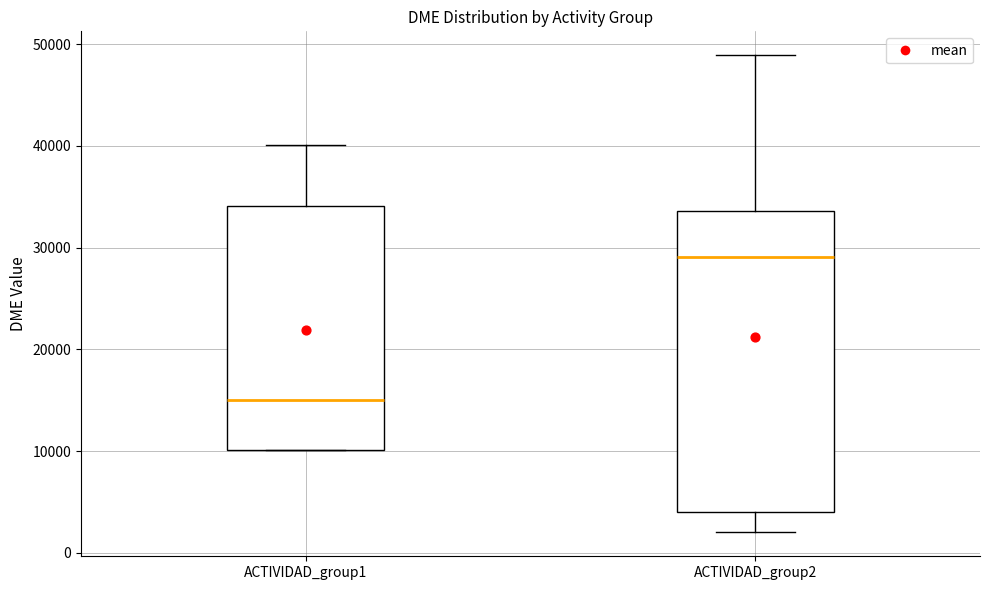

Reading left to right, transcribe this box plot: for each box, give where its median line is, the range the box spans, and where its two whiskers end, as read against the y-axis. The values are not printed on the chart, so give them approximately, as read against the axis.

ACTIVIDAD_group1: median 15000, box 10000 to 34000, whiskers 10000 to 40000
ACTIVIDAD_group2: median 29000, box 4000 to 34000, whiskers 2000 to 49000